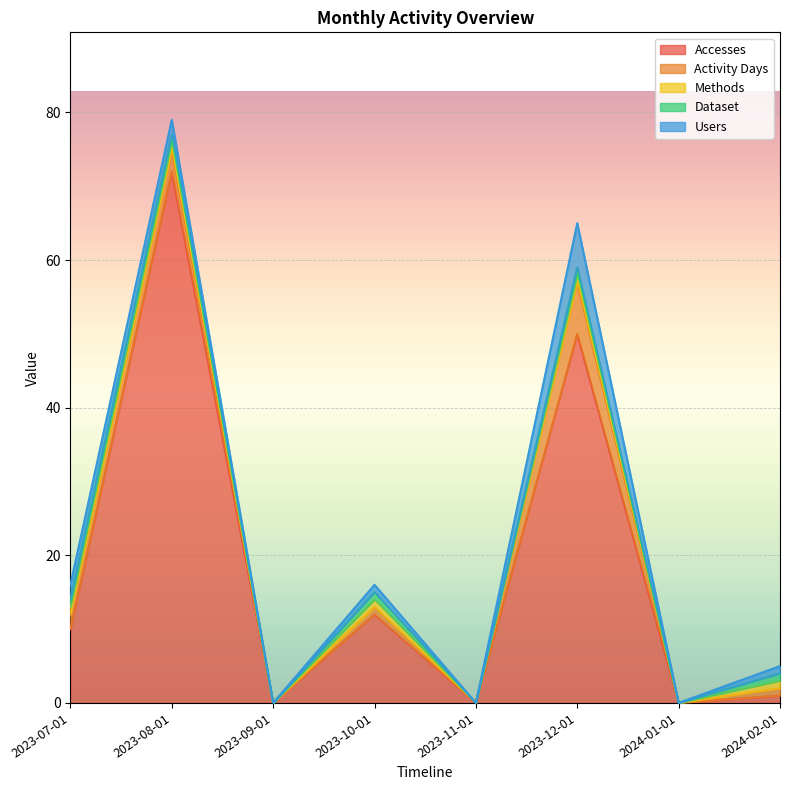

What is the highest value of the Activity Days series?

7